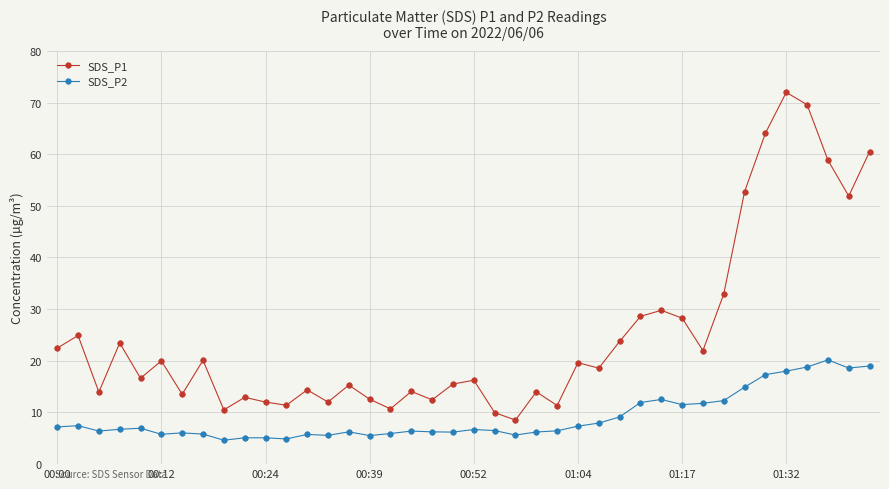

At how many categories does at least one series exceed 36?

7